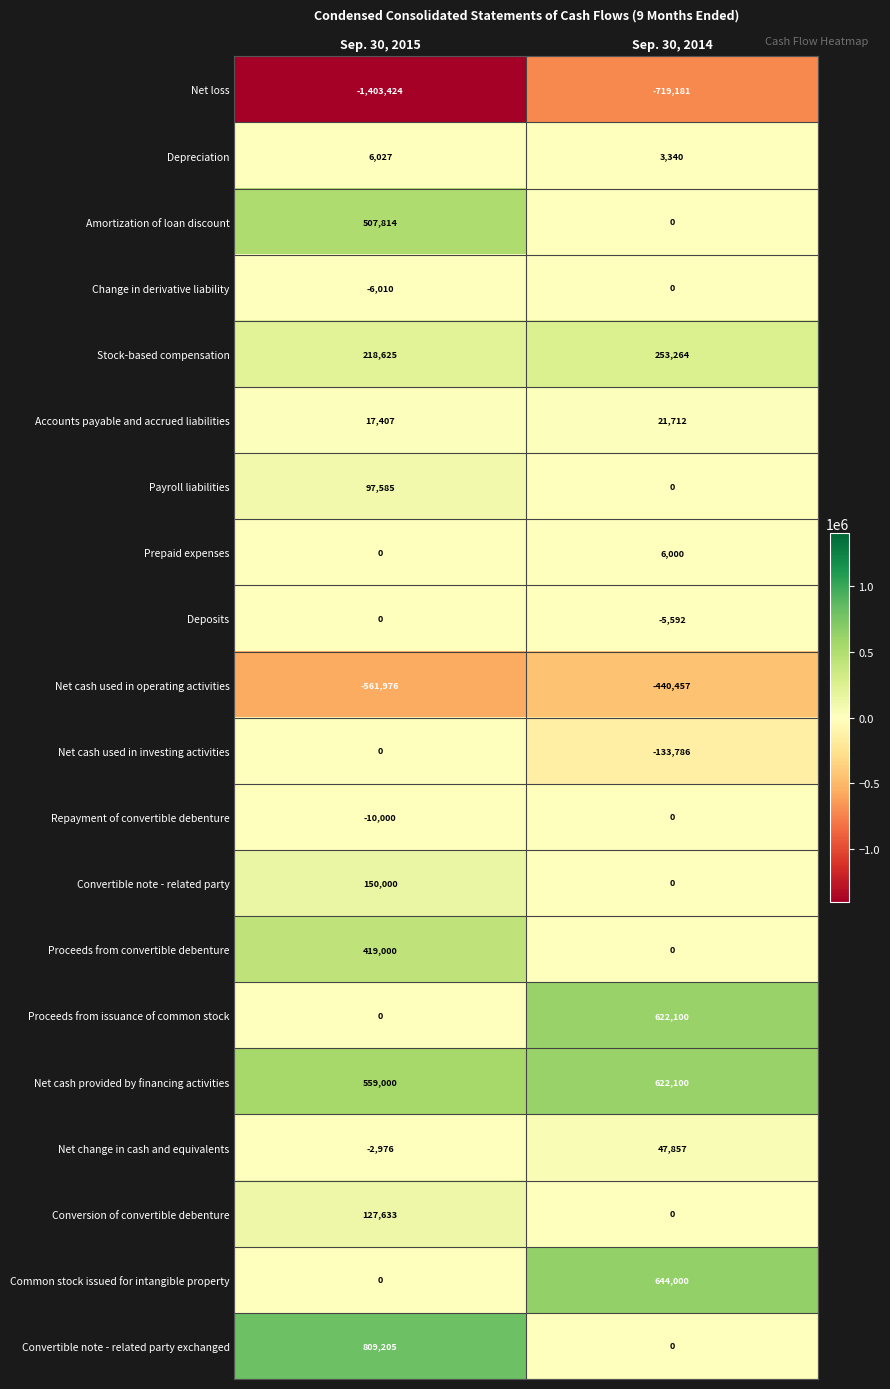

Between Sep. 30, 2015 and Sep. 30, 2014, which series saw the biggest shift?

Convertible note - related party exchanged